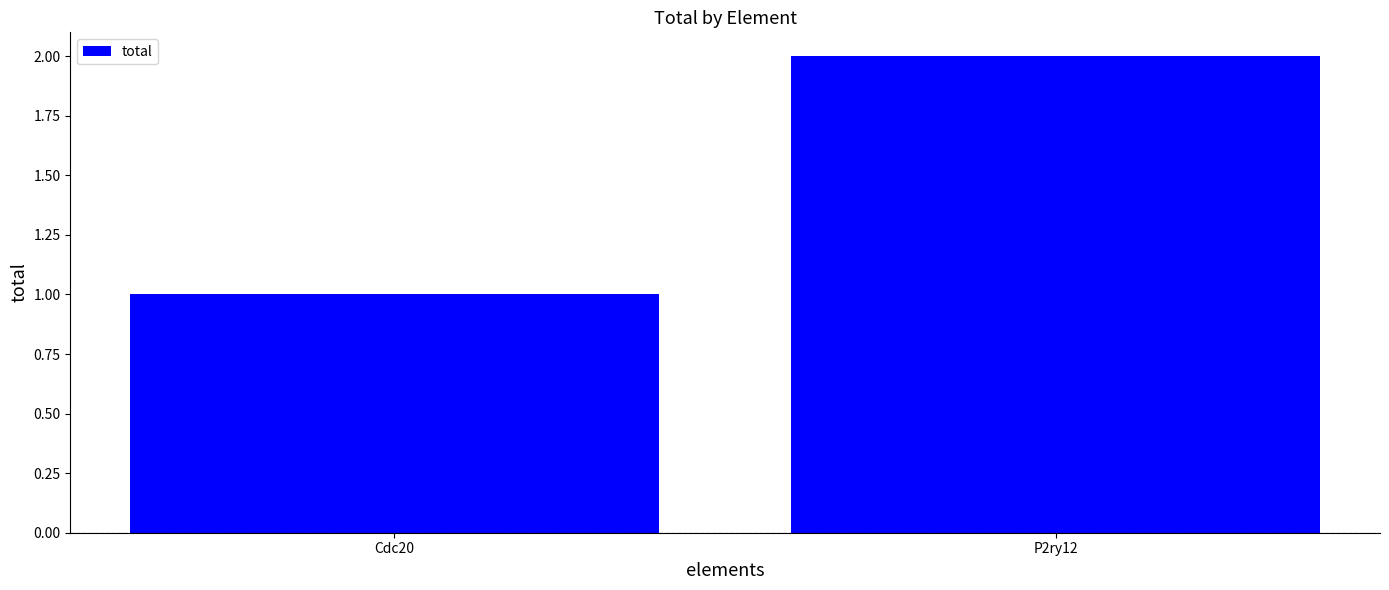

Reading left to right, what are all the values shown in this chart?

Cdc20=1	P2ry12=2